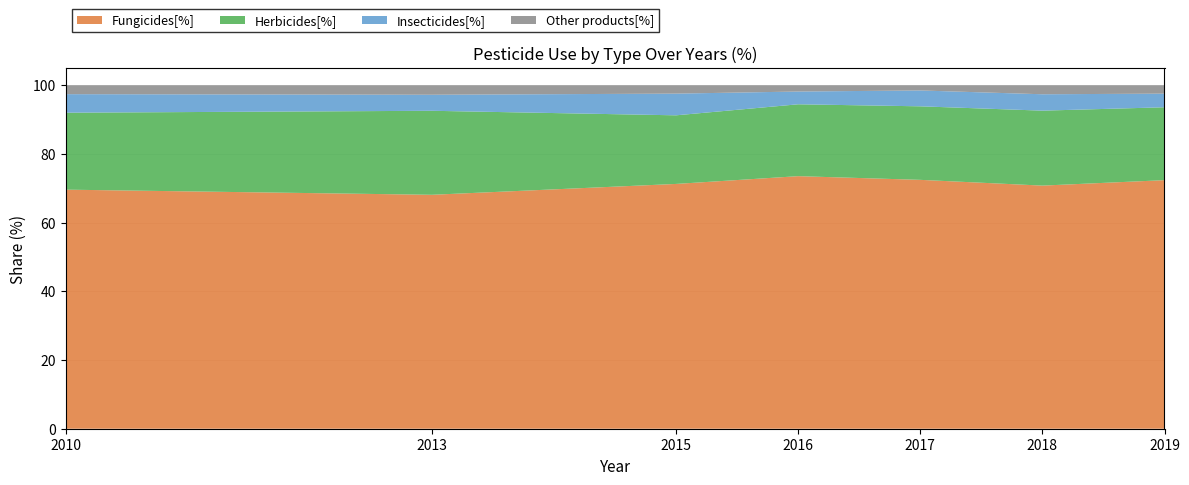

Reading left to right, transcribe all the data shown in this chart.

Fungicides[%]: 2010=69.6	2013=68.1	2015=71.3	2016=73.5	2017=72.5	2018=70.8	2019=72.4
Herbicides[%]: 2010=22.4	2013=24.5	2015=20.0	2016=20.9	2017=21.4	2018=21.8	2019=21.2
Insecticides[%]: 2010=5.4	2013=4.7	2015=6.3	2016=3.7	2017=4.6	2018=4.8	2019=4.0
Other products[%]: 2010=2.6	2013=2.8	2015=2.4	2016=1.8	2017=1.5	2018=2.6	2019=2.4